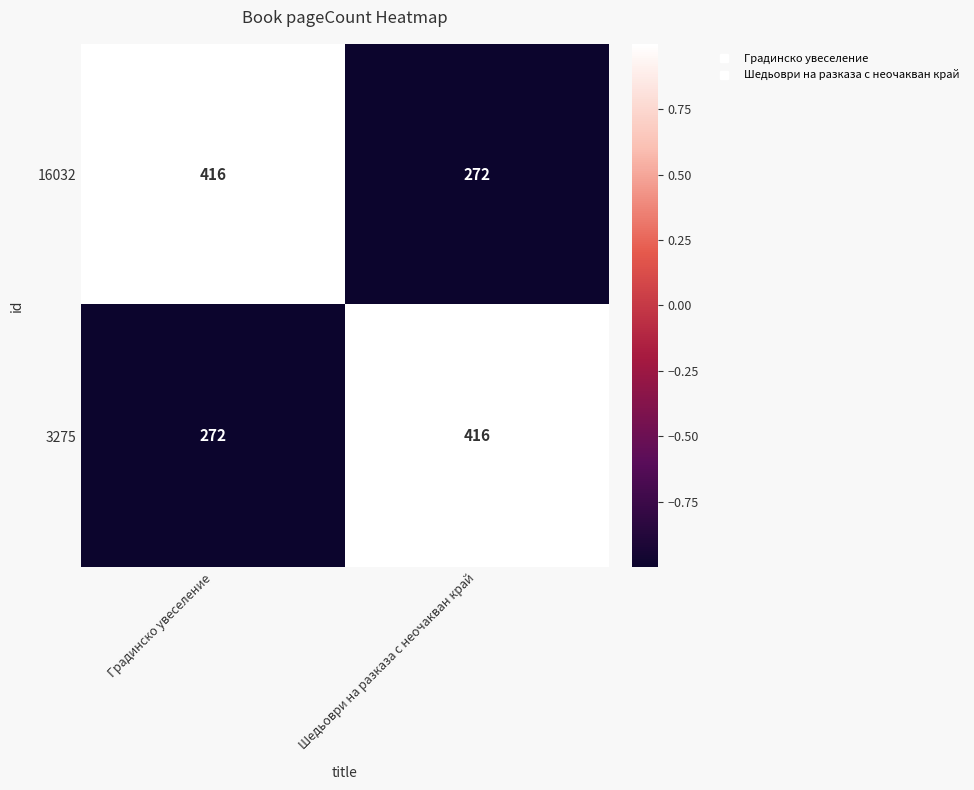

Reading right to left, what are all the values shown in this chart?

16032: Шедьоври на разказа с неочакван край=272	Градинско увеселение=416
3275: Шедьоври на разказа с неочакван край=416	Градинско увеселение=272